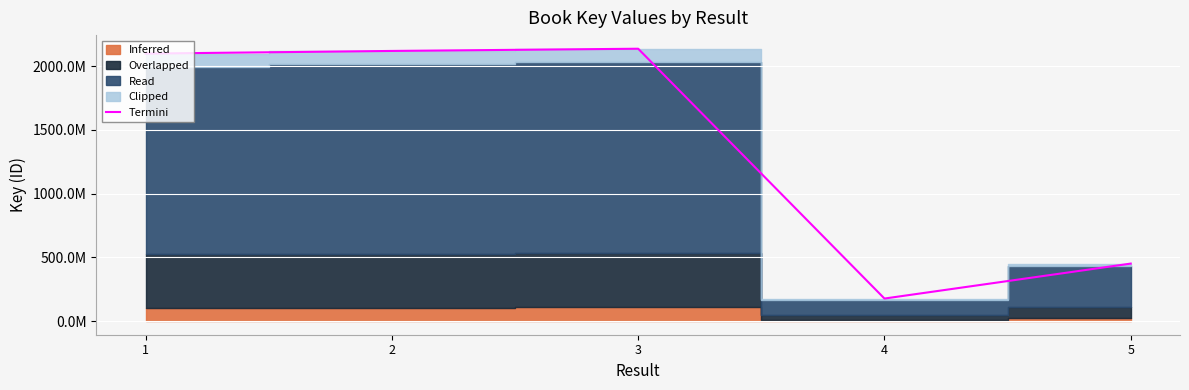

How many categories are shown in the chart?

5